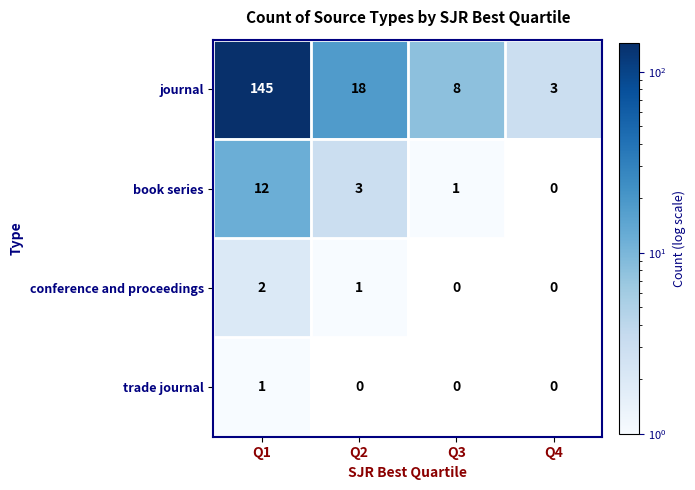

List the series in order of their peak value, highest first.

journal, book series, conference and proceedings, trade journal